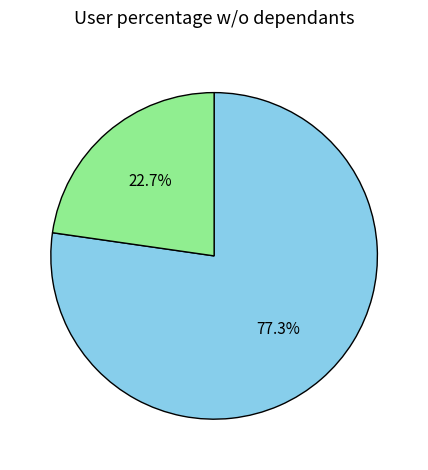

Does any single category account for the majority?

Yes